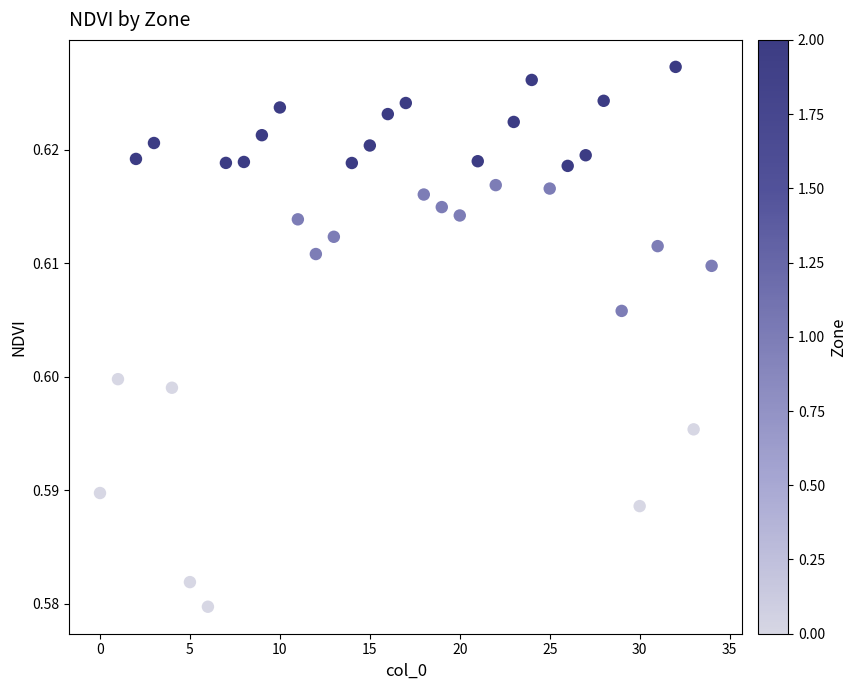

How many points are shown in the scatter plot?

35